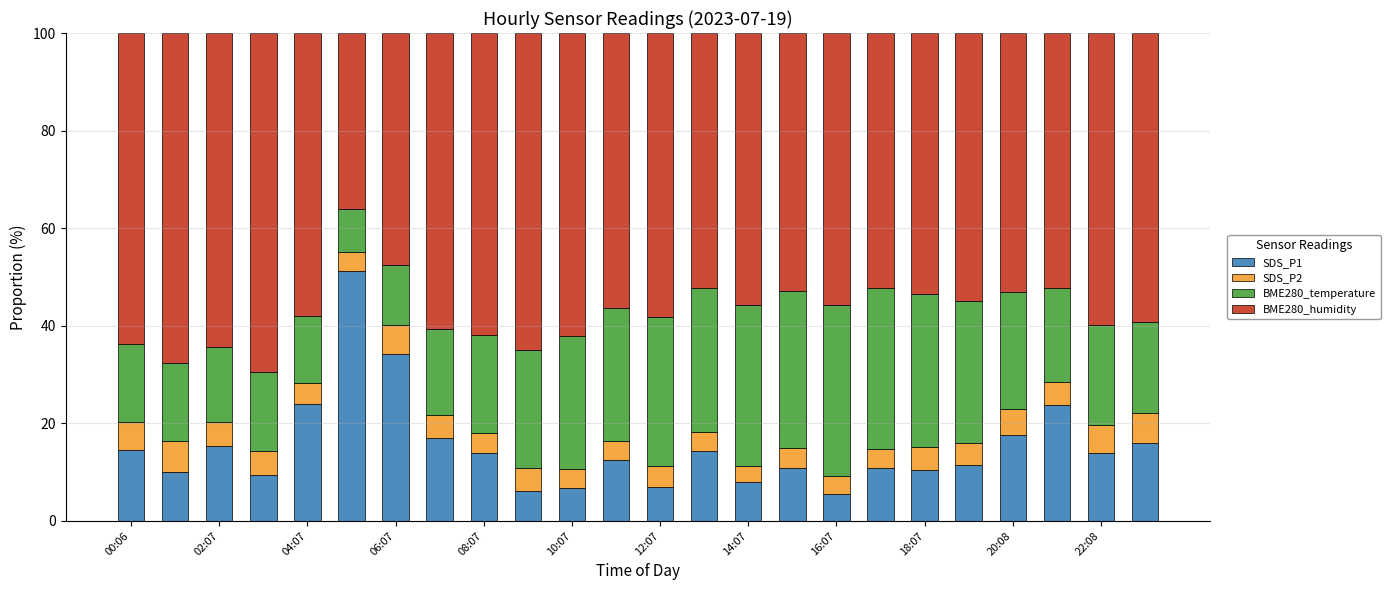

What is the lowest value of the SDS_P1 series?

5.5